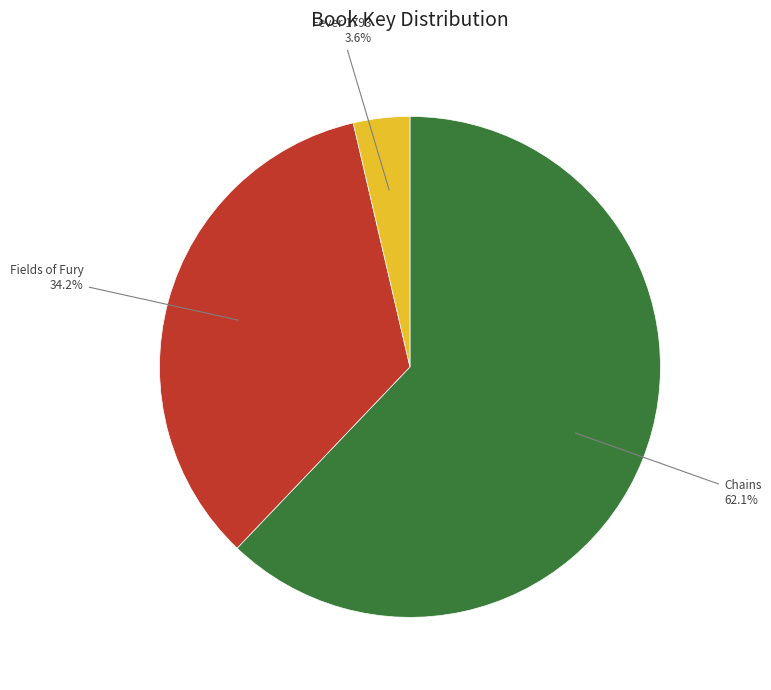

Does Chains account for over 50% of the chart?

Yes